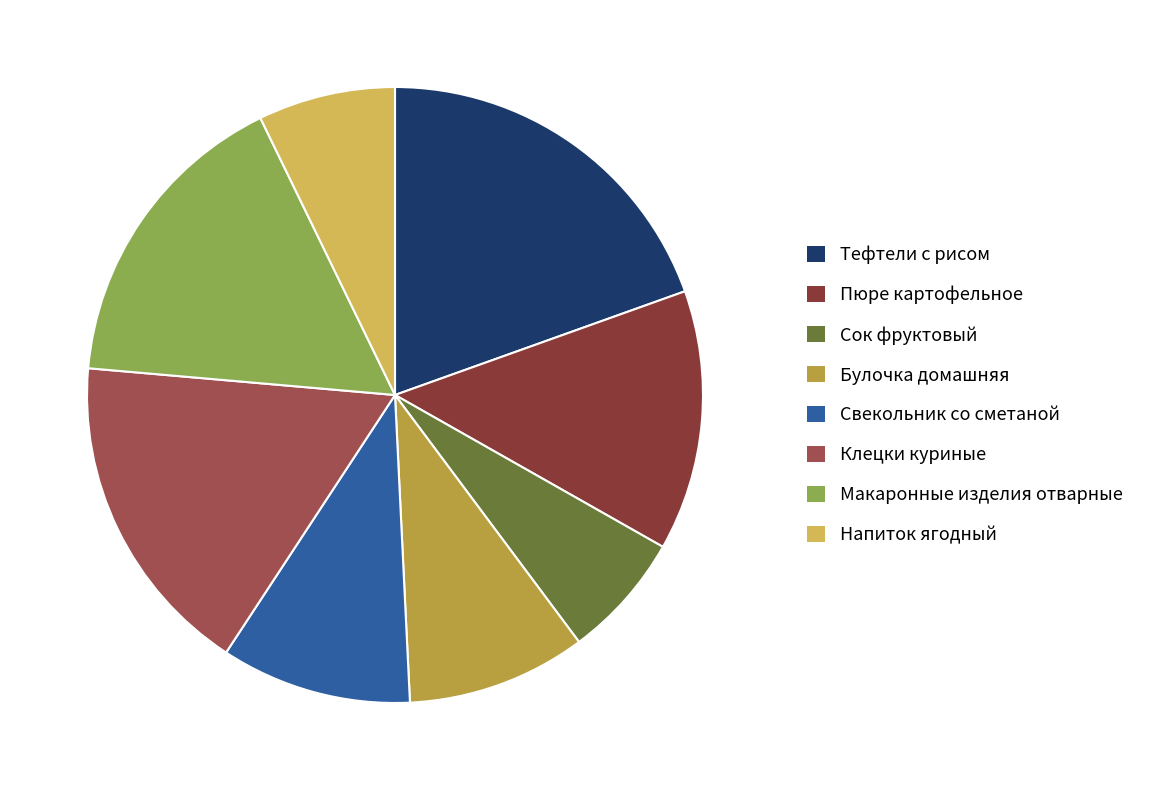

Combined, do Клецки куриные and Сок фруктовый account for over 50%?

No